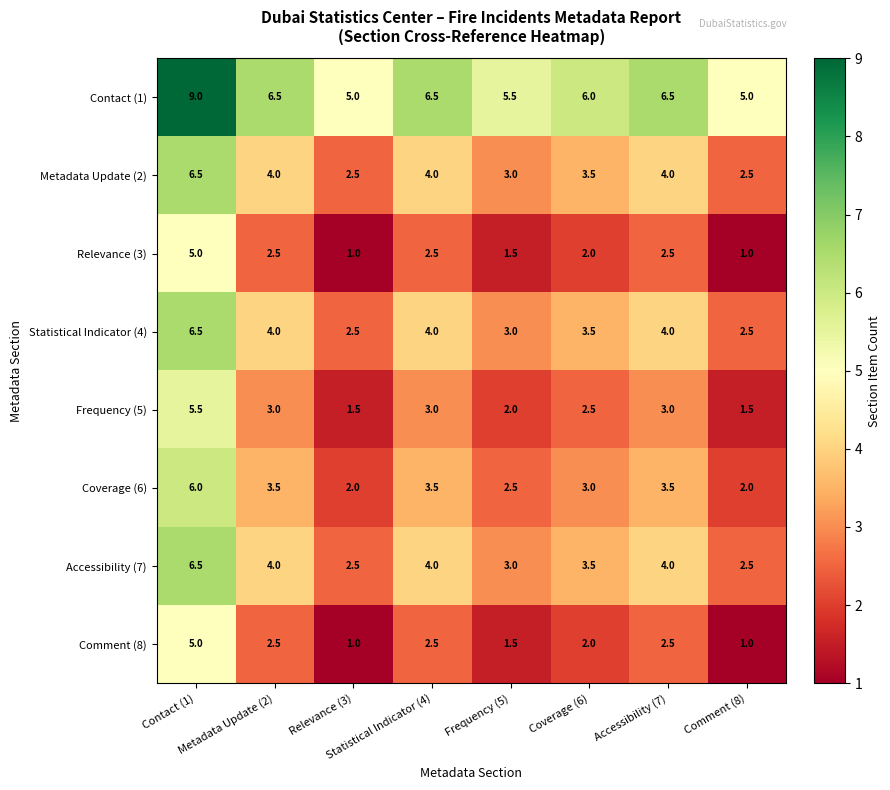

What is the smallest value displayed?

1.0